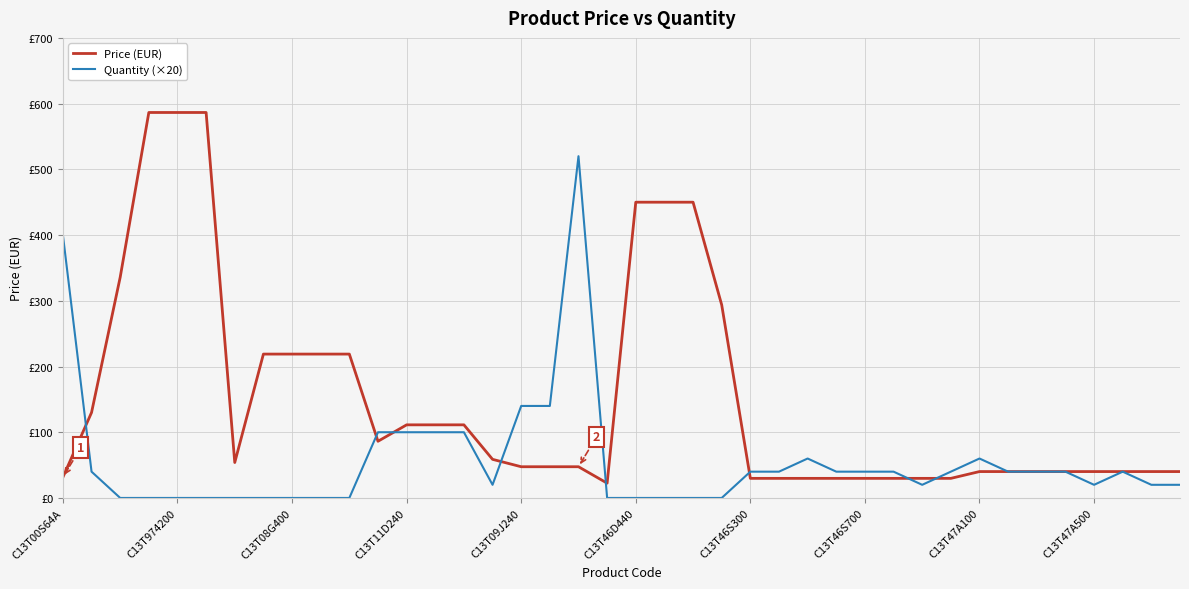

What is the difference between the maximum and second lowest values in the Price (EUR) series?

556.7